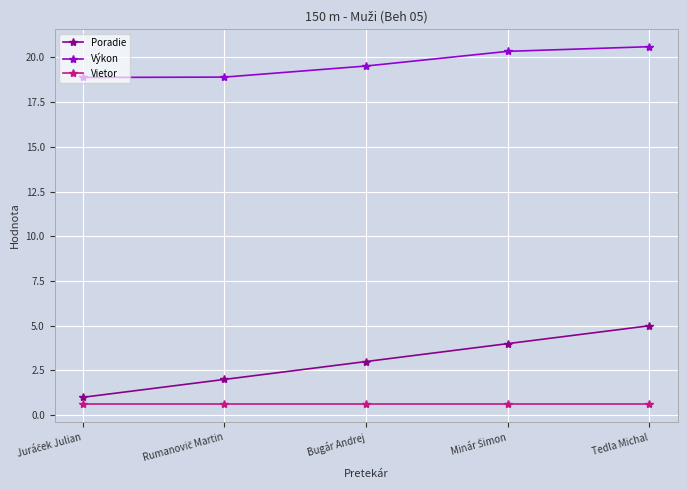

What is the sum of all Výkon values?

98.2